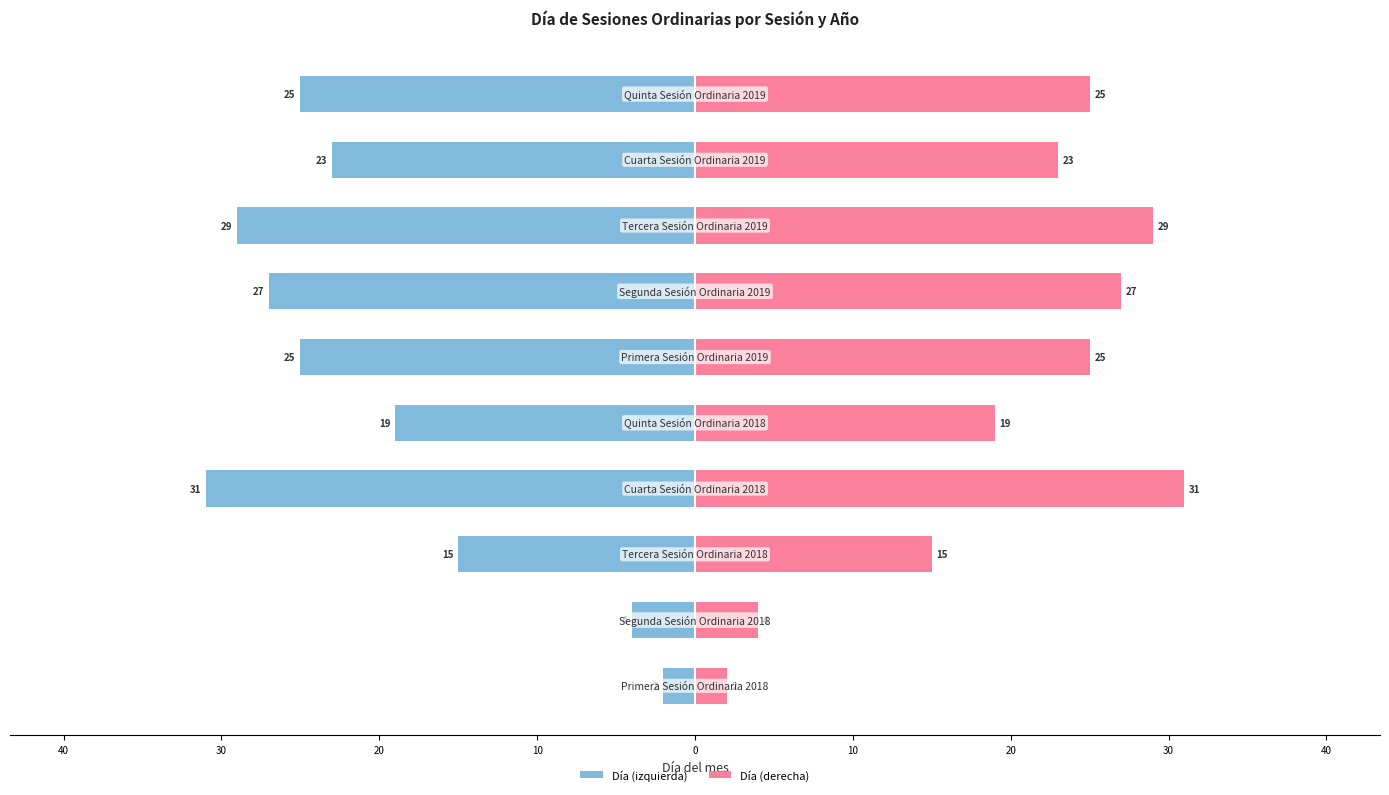

What is the average value of the Día (derecha) series?

20